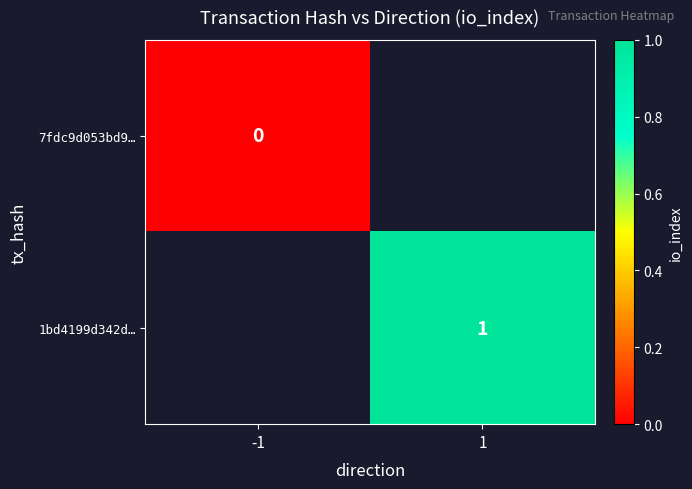

Is it true that 1bd4199d342d… equals 1 at 1?

True